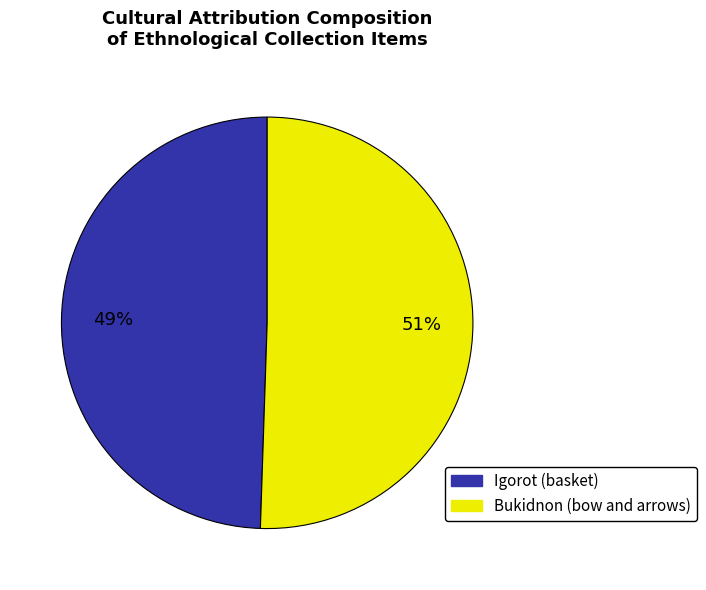

What is the smallest slice in the pie chart?

Igorot (basket)